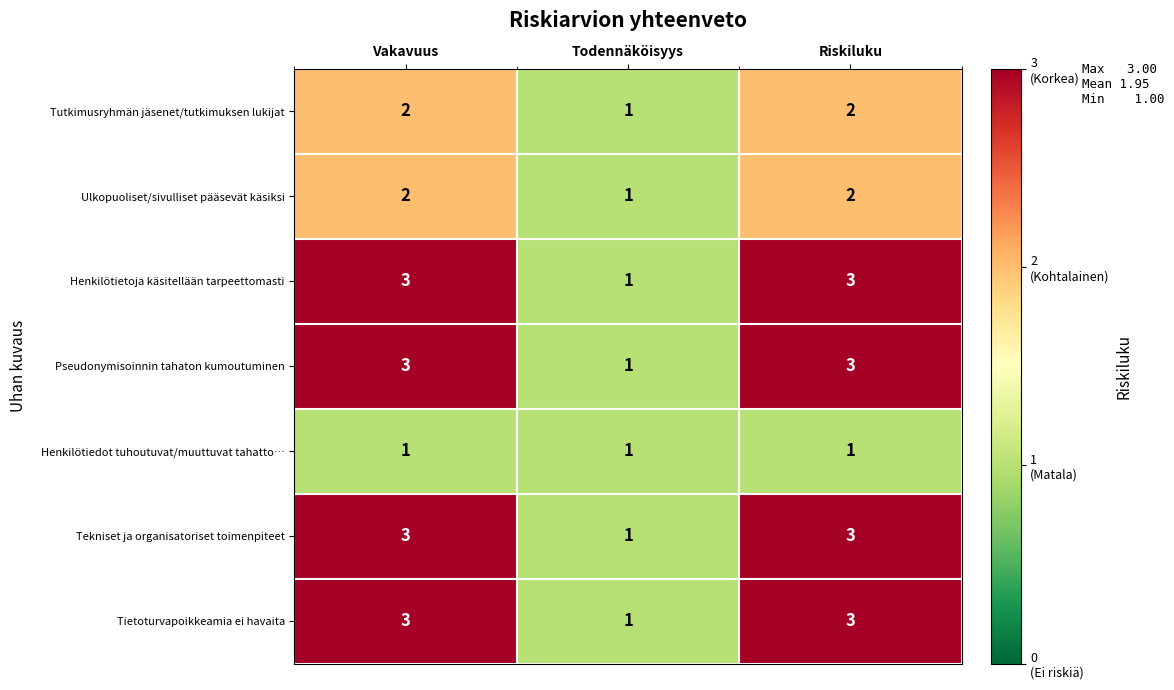

Is it true that Tietoturvapoikkeamia ei havaita equals 1 at Todennäköisyys?

True